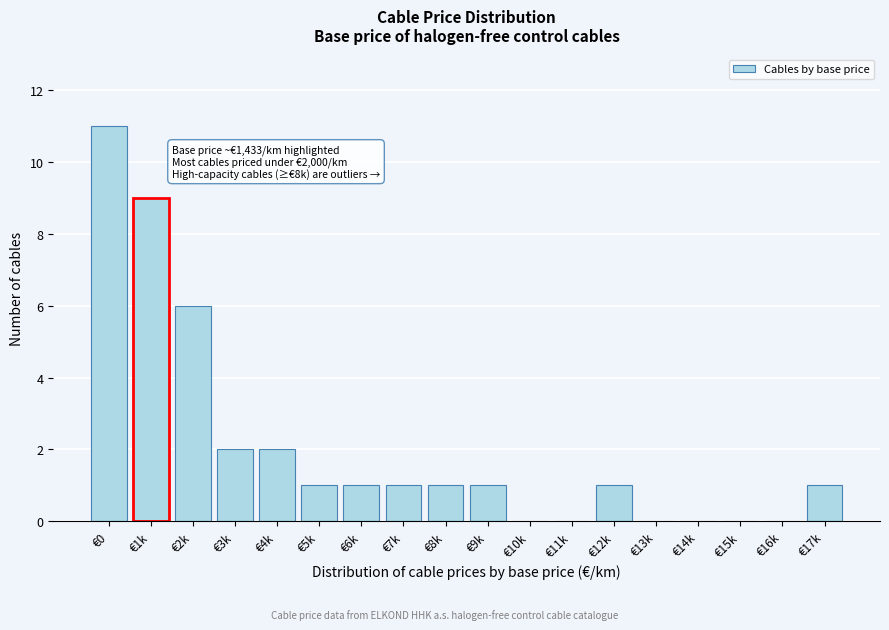

Reading left to right, transcribe all the data shown in this chart.

€0=11	€1k=9	€2k=6	€3k=2	€4k=2	€5k=1	€6k=1	€7k=1	€8k=1	€9k=1	€10k=0	€11k=0	€12k=1	€13k=0	€14k=0	€15k=0	€16k=0	€17k=1